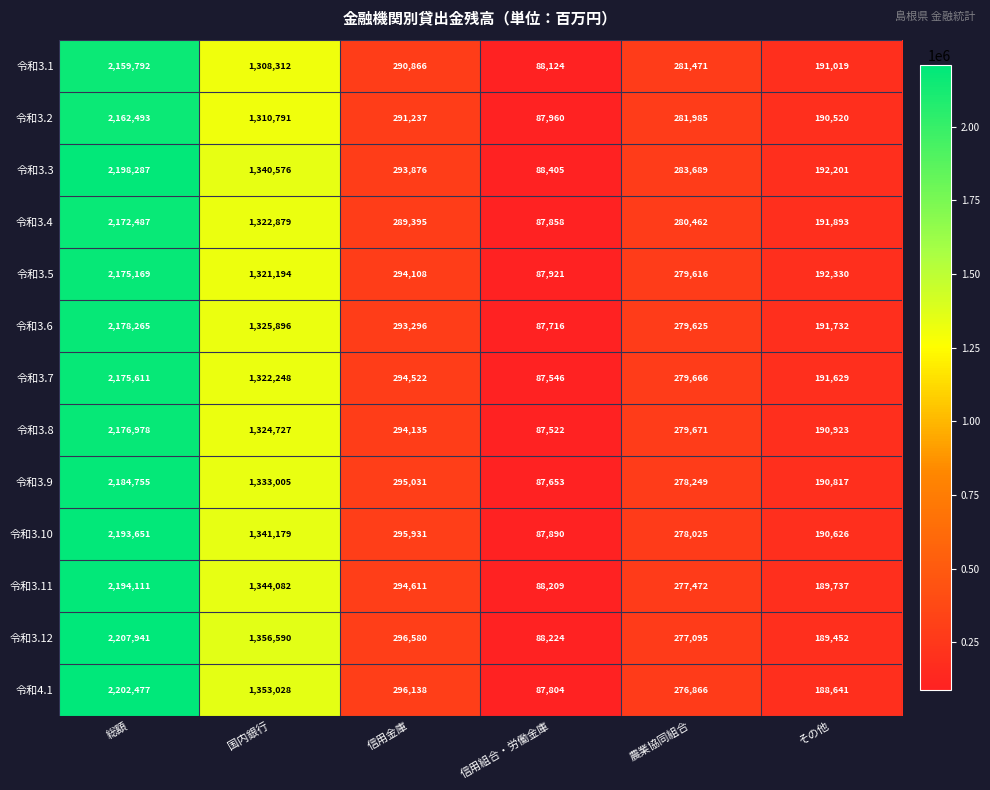

What is the difference between the second highest and minimum values in the 令和3.1 series?

1220188